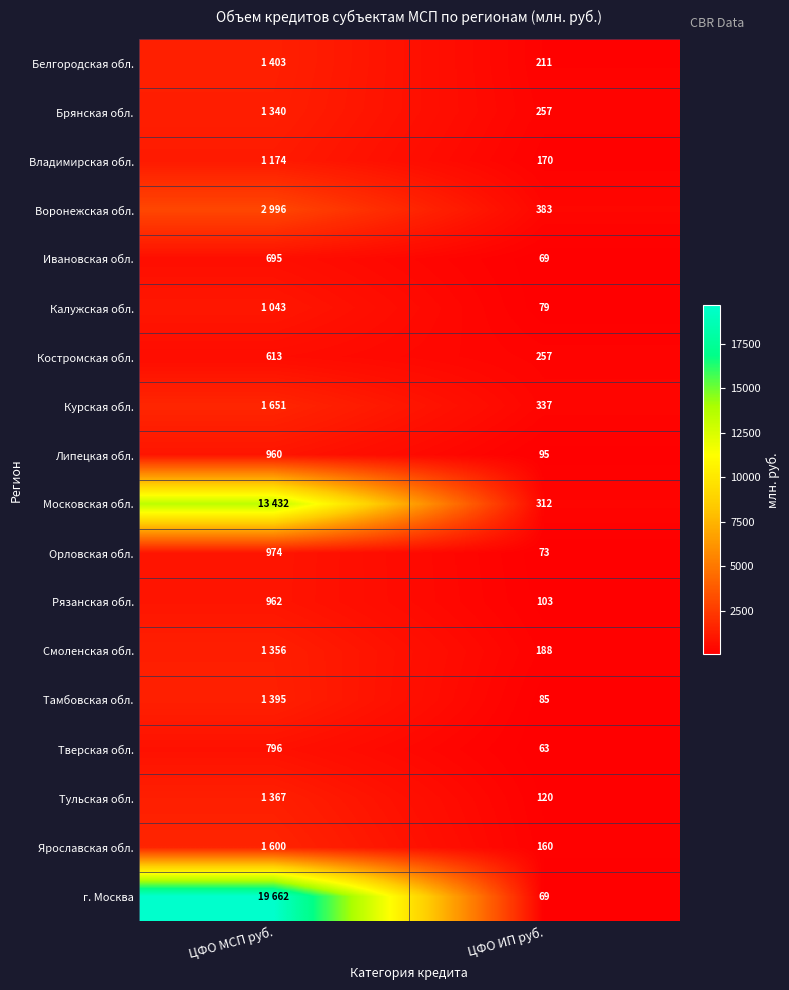

Is the value of Тверская обл. at ЦФО МСП руб. greater than the value of Тамбовская обл. at ЦФО ИП руб.?

Yes